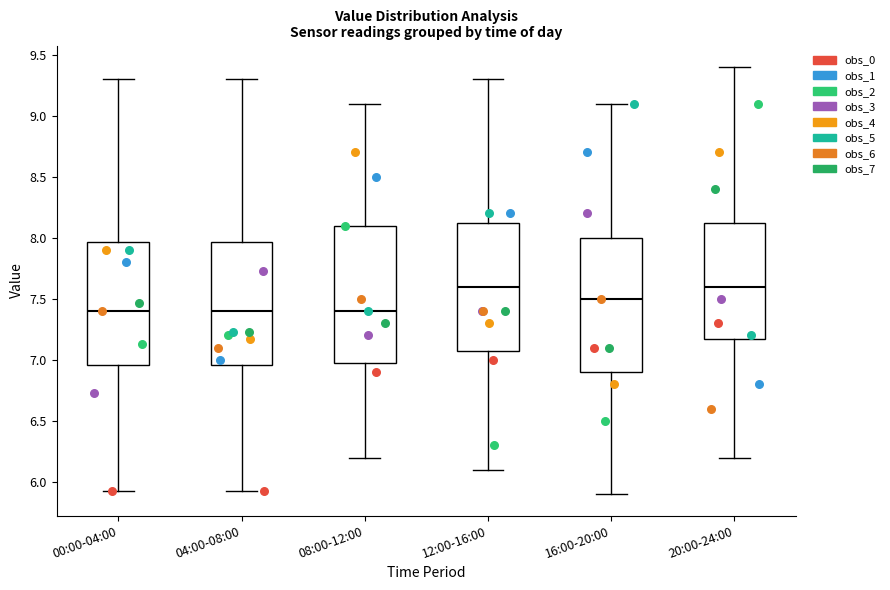

Where does the lower whisker of the box for 00:00-04:00 end on the y-axis? The values are not printed on the chart, so give them approximately, as read against the axis.

5.95